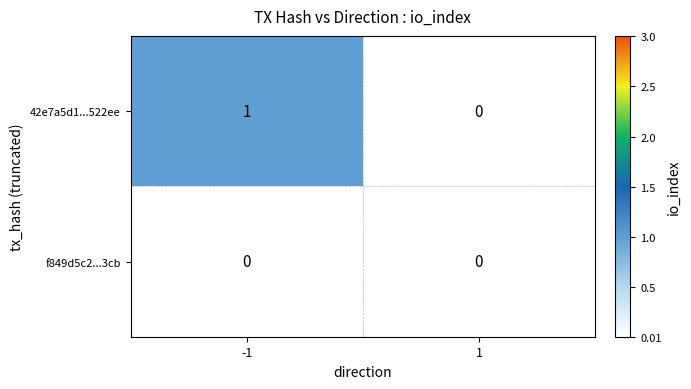

Which category has the highest value across all series?

-1